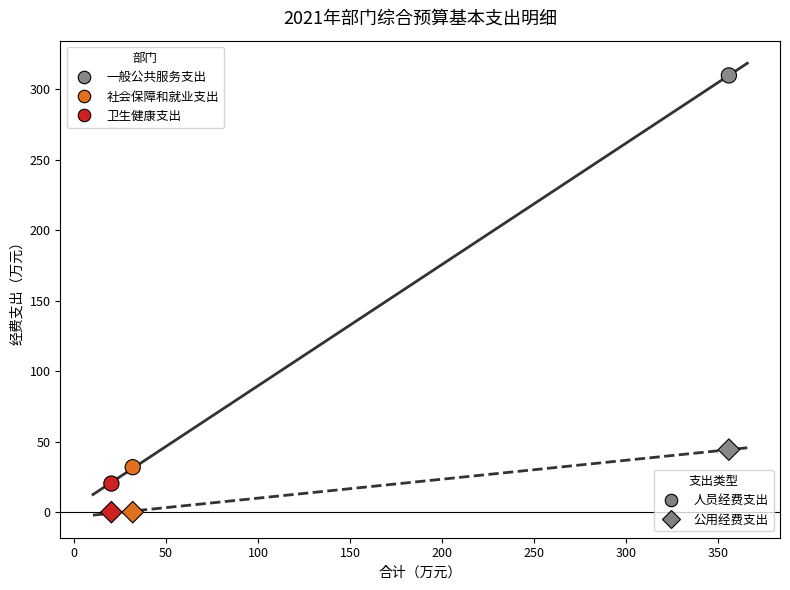

Count the number of points in this scatter plot.

6